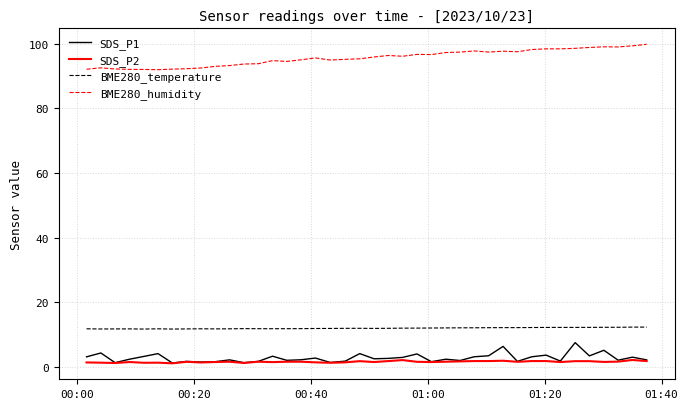

Which series has the largest range (max minus min)?

BME280_humidity